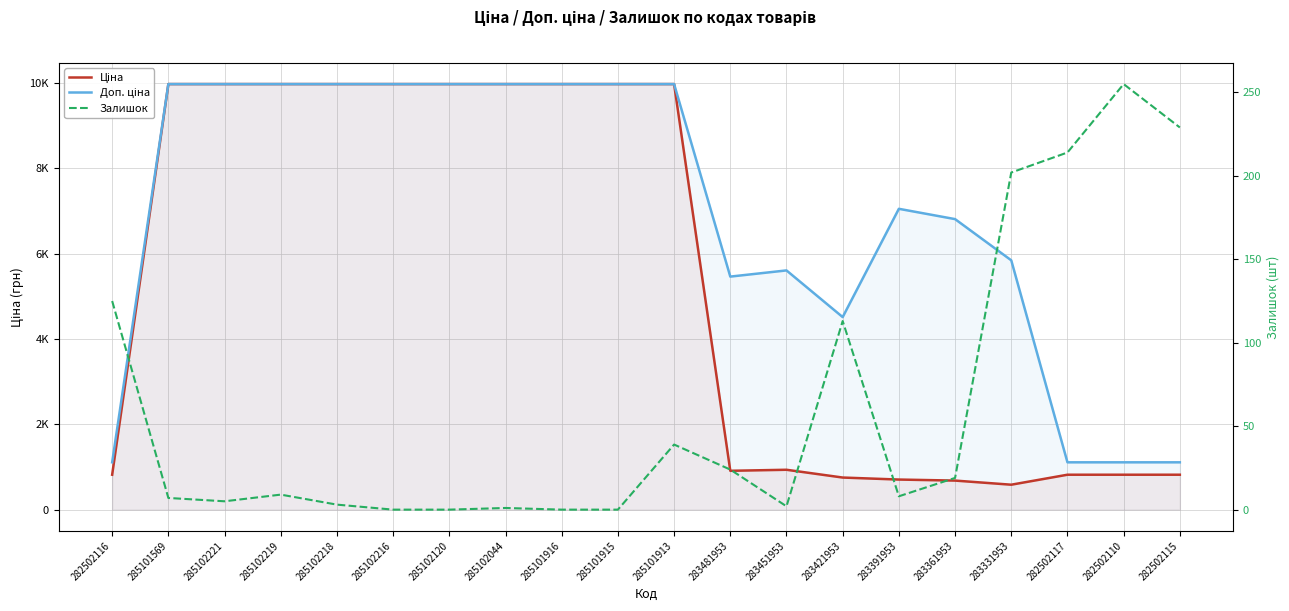

How many lines are shown in the chart?

3